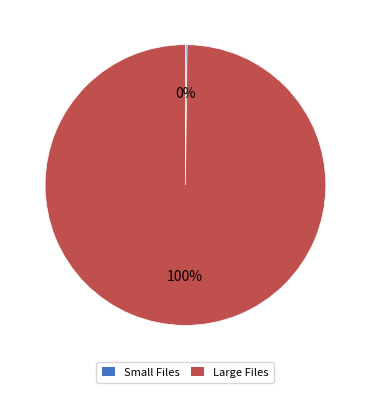

To the nearest percent, what portion does Large Files represent?

100%